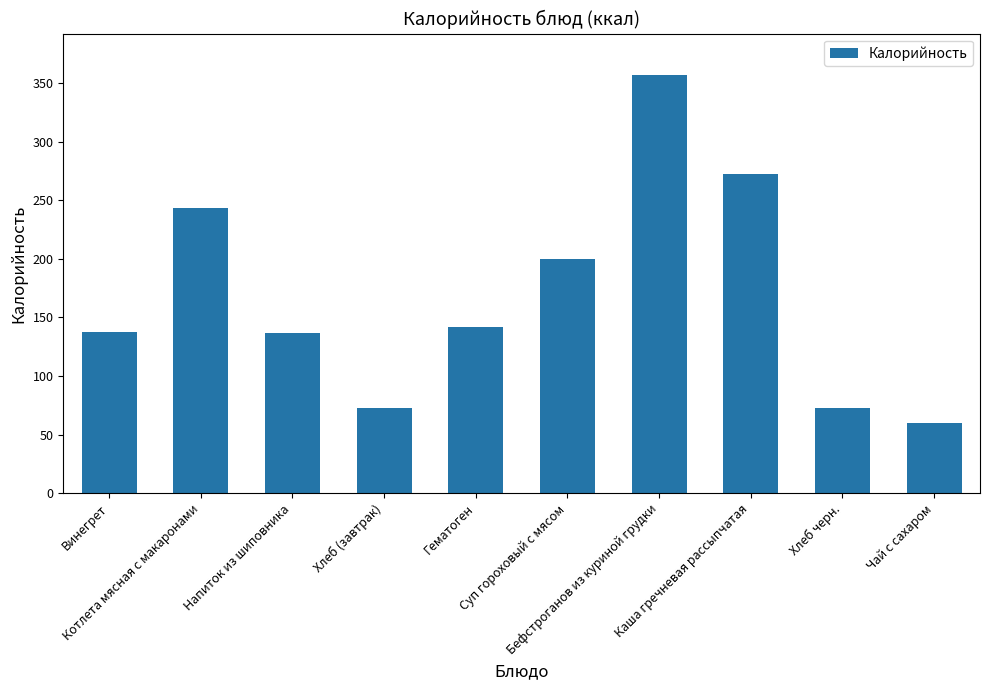

How many categories are shown in the chart?

10